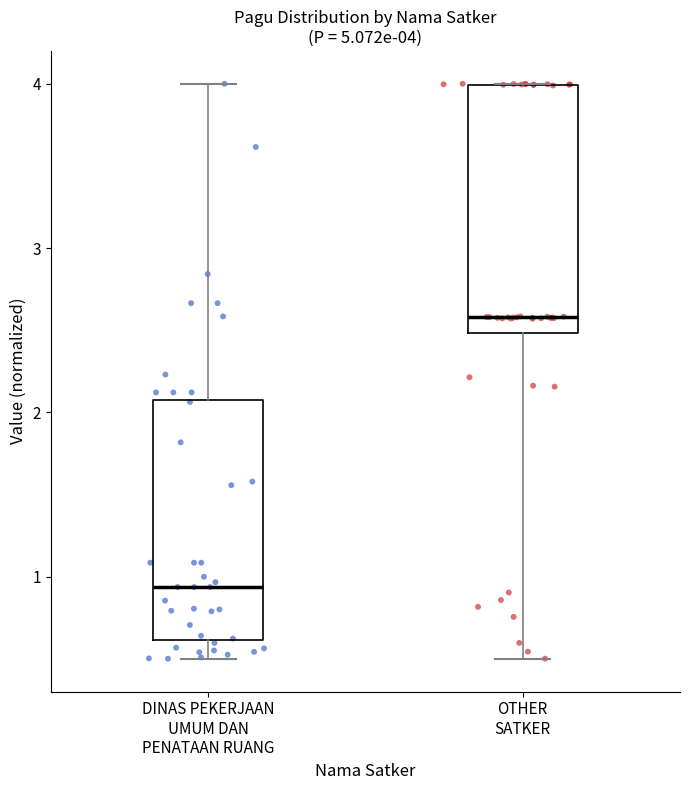

Which box has the highest median line?

OTHER SATKER